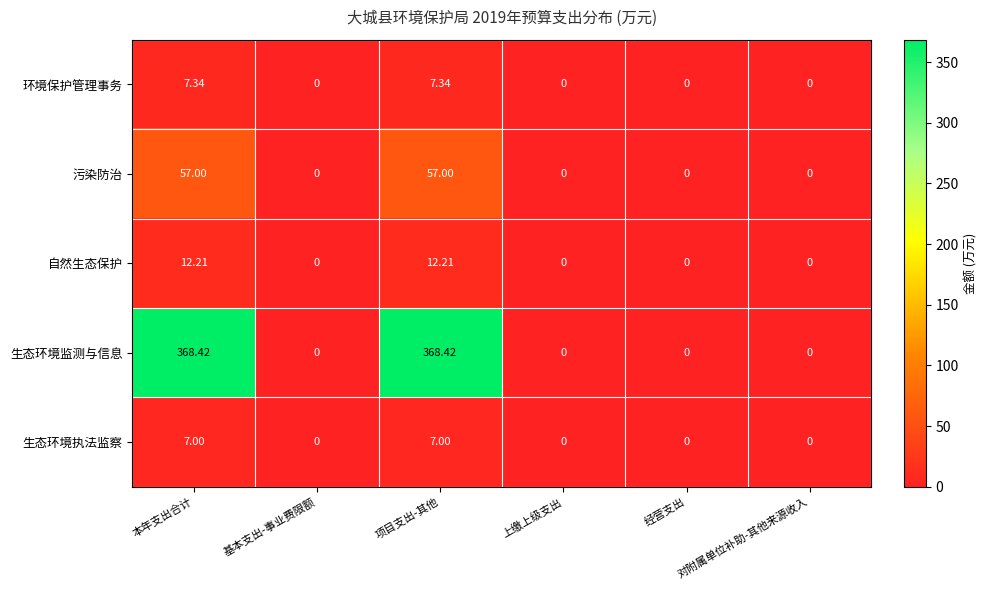

How many data points in 自然生态保护 are above 0?

2